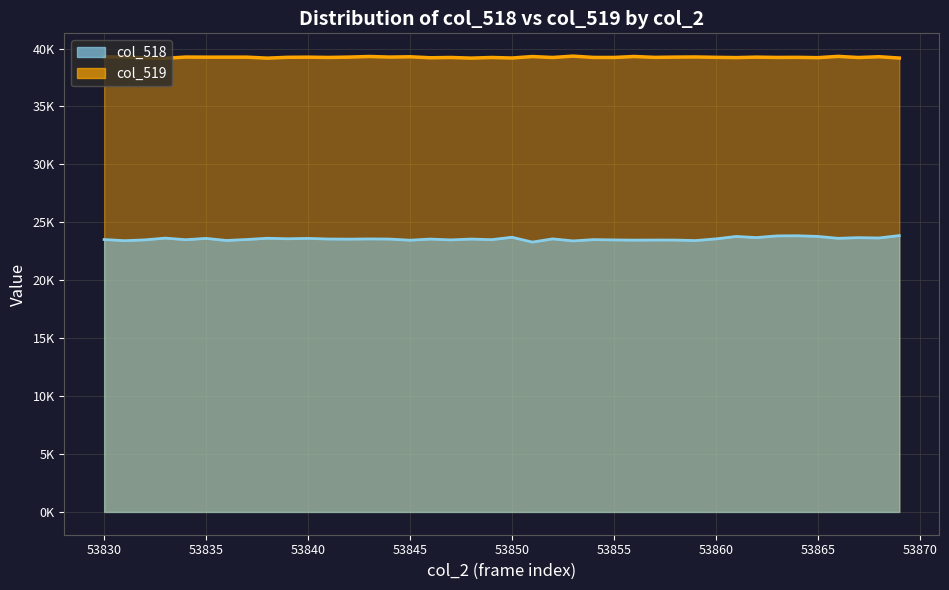

Count the number of data series in this chart.

2